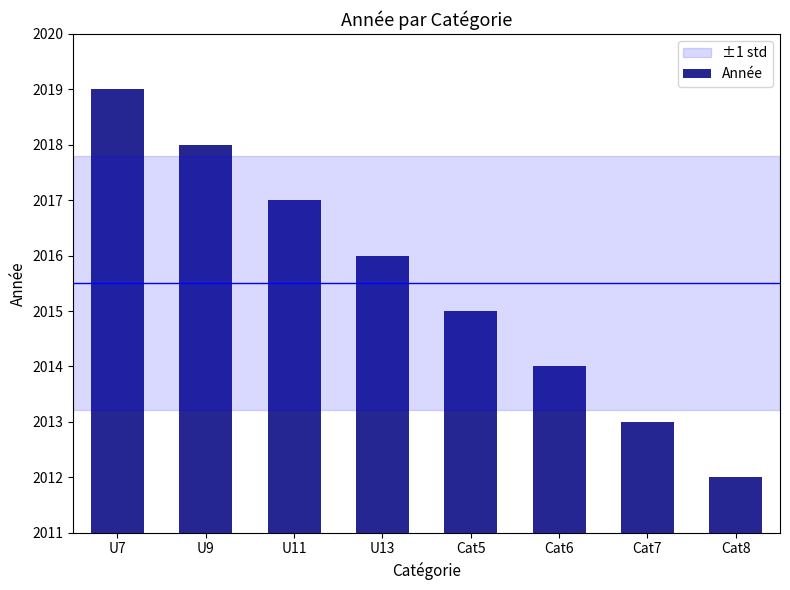

Does the chart contain any negative values?

No